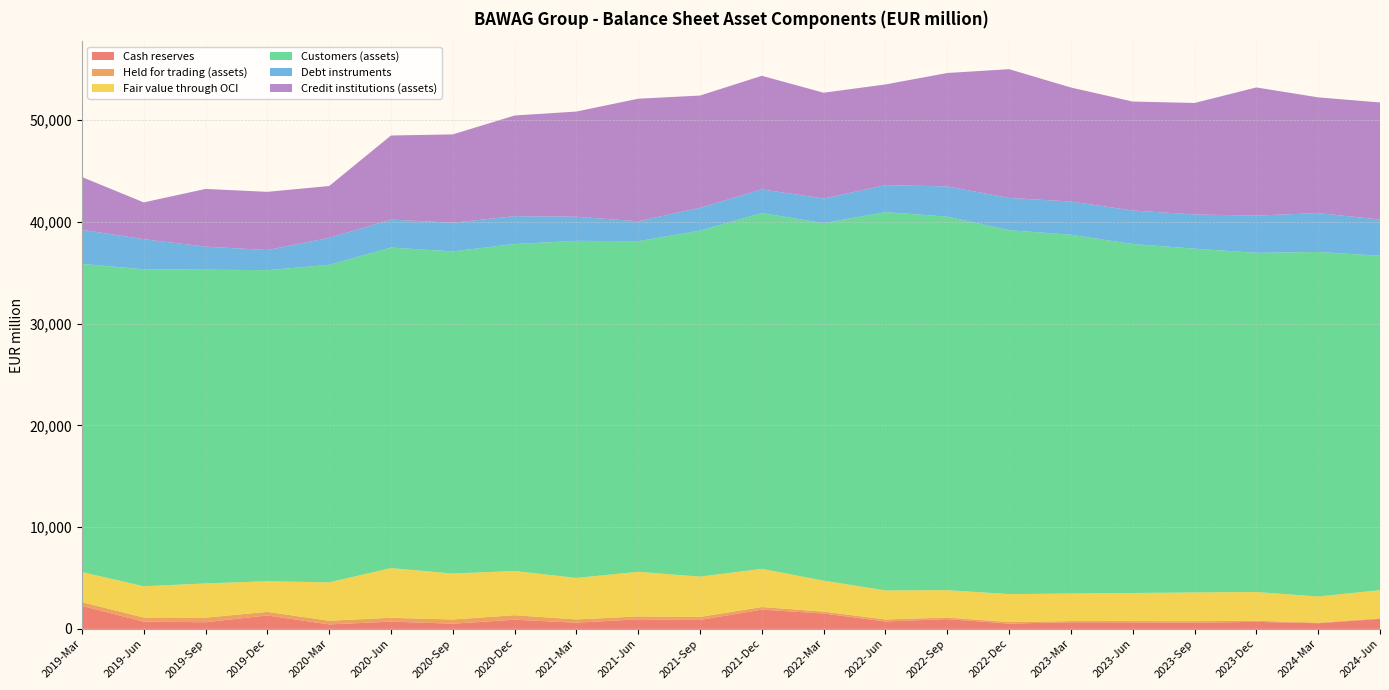

Reading right to left, extract all data points from this chart.

Cash reserves: 982	561	694	609	646	656	520	965	735	1514	1894	882	944	611	907	513	718	441	1323	657	714	2260
Held for trading (assets): 58	60	103	156	123	114	156	156	194	184	257	296	284	322	441	413	375	364	353	451	409	368
Fair value through OCI: 2769	2565	2827	2818	2759	2707	2743	2687	2851	3045	3754	3960	4384	4076	4343	4517	4883	3769	3009	3362	3069	2959
Customers (assets): 32862	33853	33333	33783	34295	35255	35763	36705	37176	35132	34963	34004	32487	33124	32129	31657	31497	31204	30568	30830	31152	30279
Debt instruments: 3556	3825	3660	3356	3293	3261	3167	2973	2653	2417	2319	2239	1960	2373	2741	2816	2750	2648	1977	2264	2955	3354
Credit institutions (assets): 11505	11370	12592	10961	10706	11210	12655	11143	9894	10398	11166	11031	12044	10334	9889	8679	8263	5095	5720	5671	3614	5186